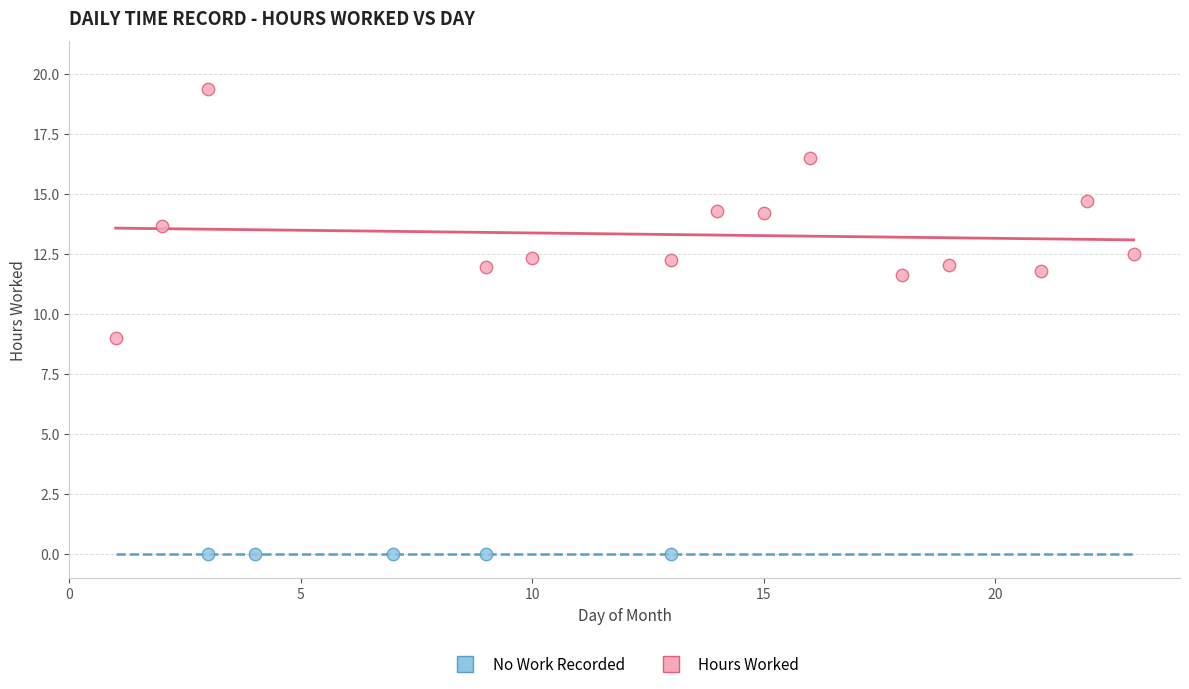

What are all the series names shown in the legend?

No Work Recorded, Hours Worked